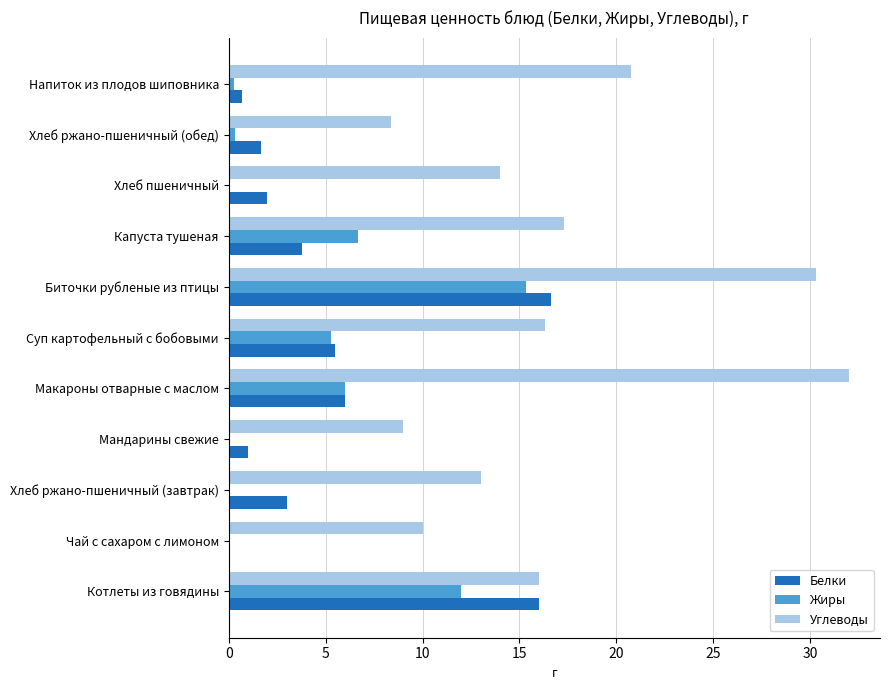

Is it true that Белки equals 16.6 at Биточки рубленые из птицы?

True